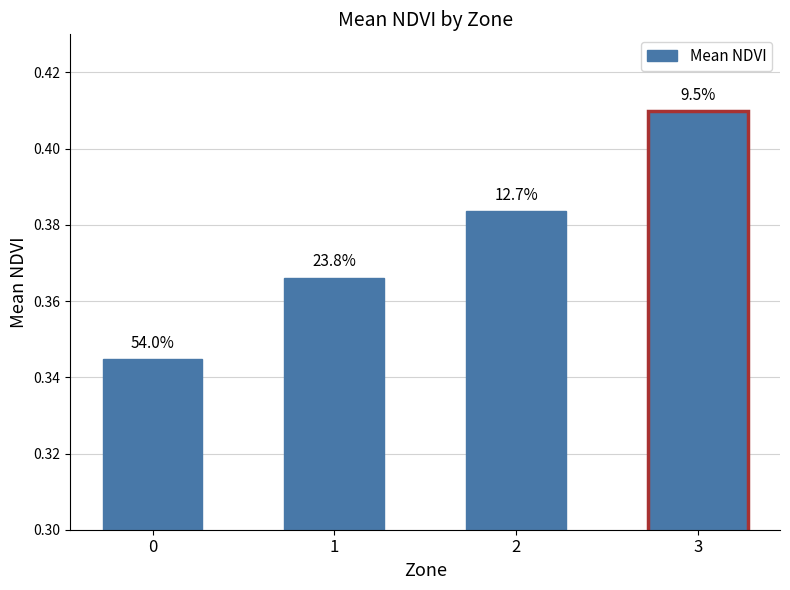

Reading left to right, transcribe all the data shown in this chart.

0=0.3	1=0.4	2=0.4	3=0.4